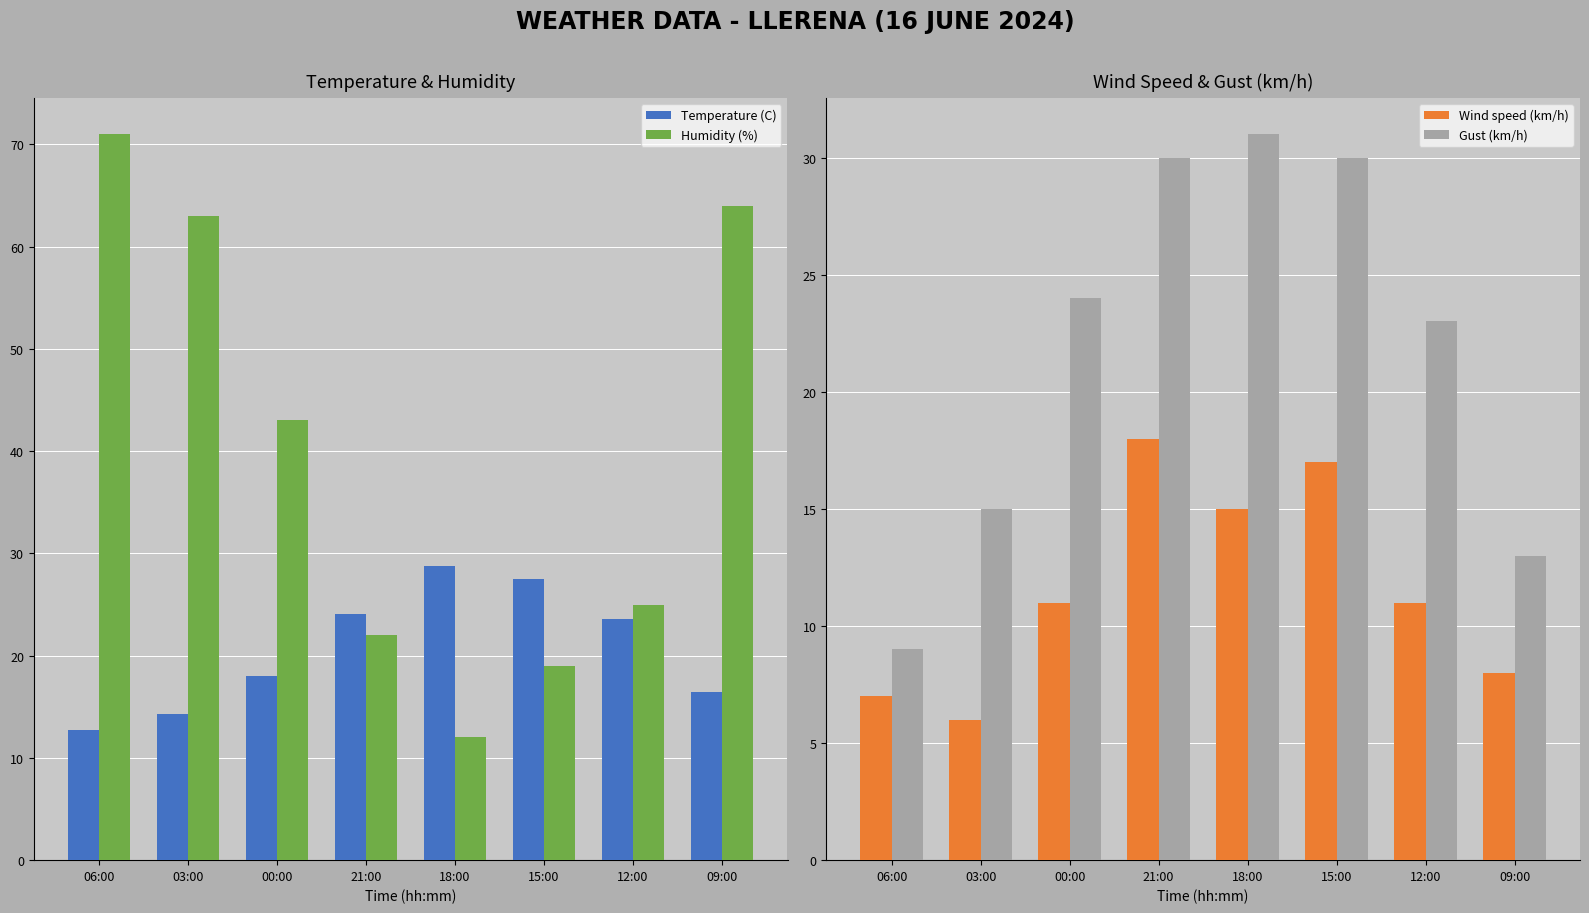

What is the average value of the Temperature (C) series?

20.7